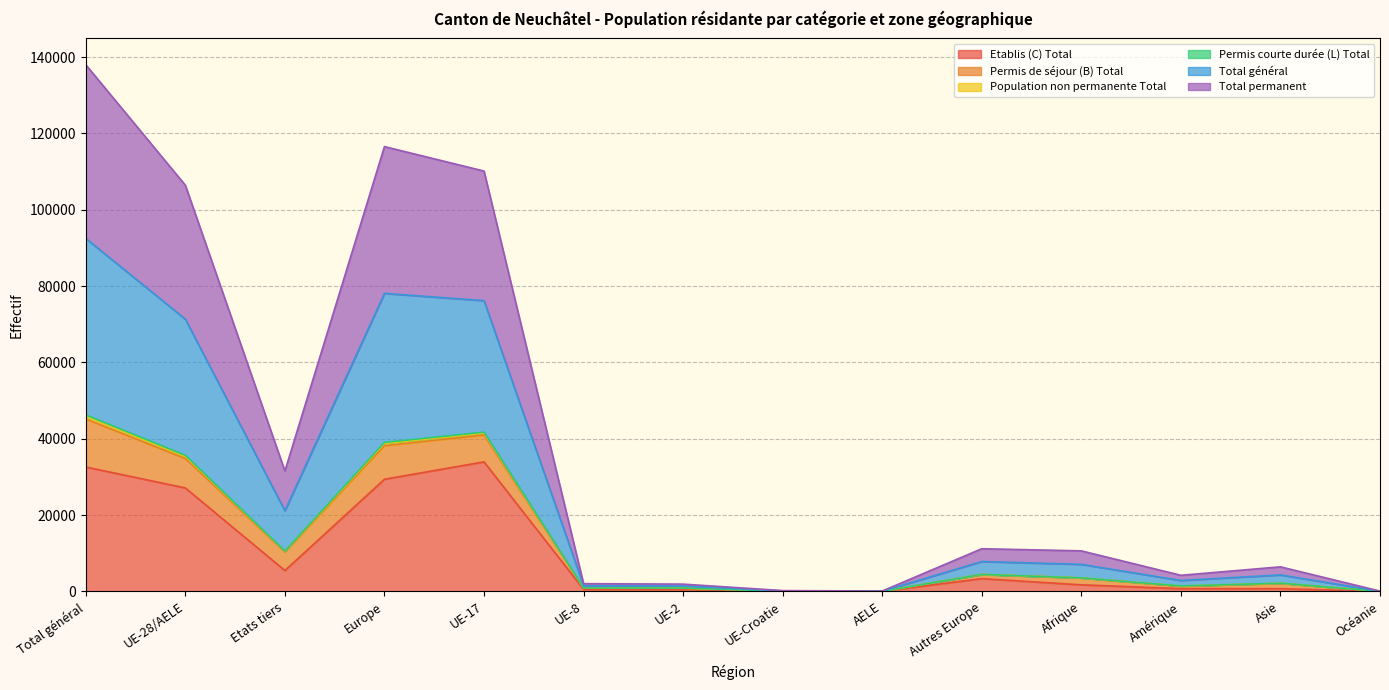

True or false: Total permanent has more than 2 points higher than both neighbors.

True